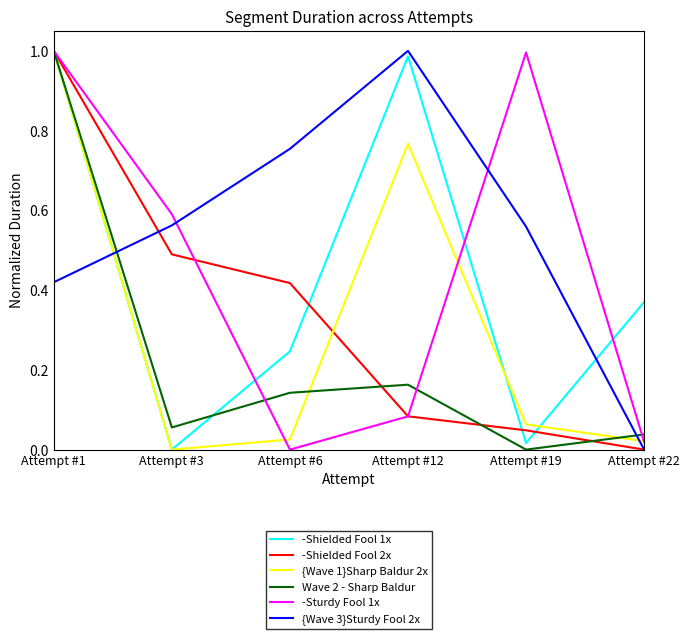

How many lines are shown in the chart?

6